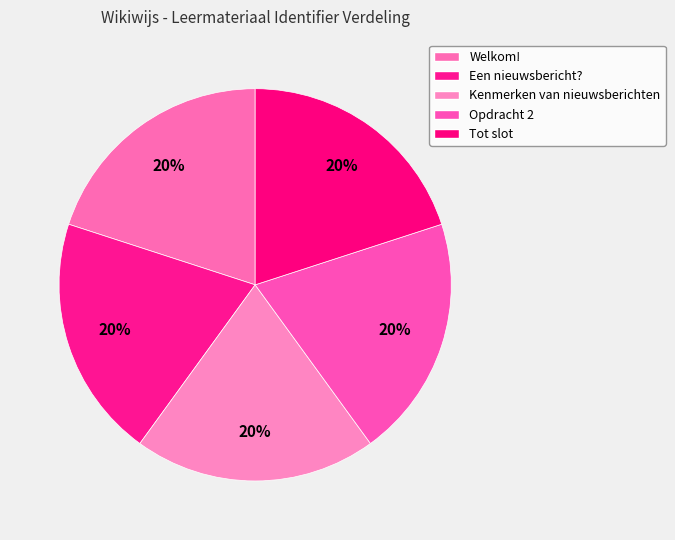

How many slices are in this pie chart?

5